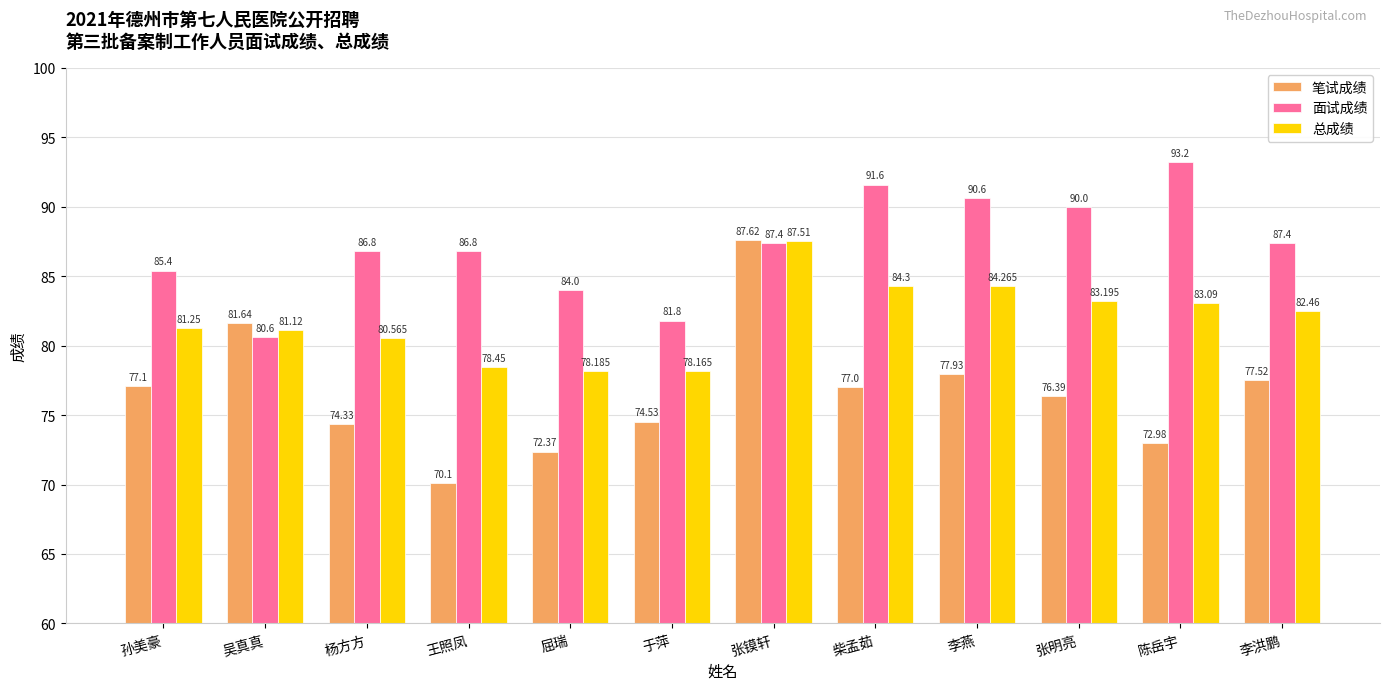

What position from the left is 李洪鹏?

12